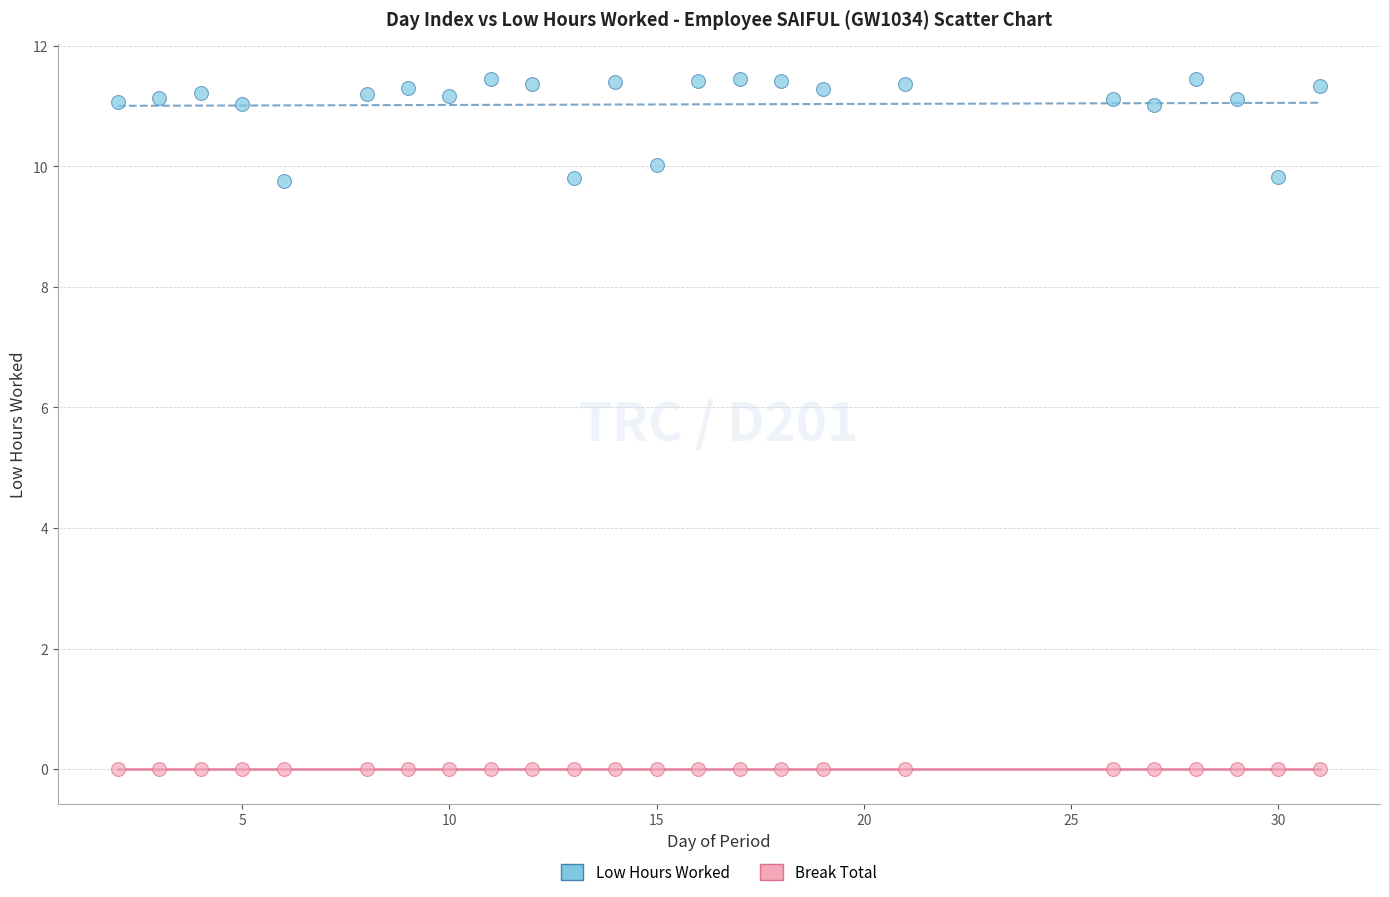

What are all the series names shown in the legend?

Low Hours Worked, Break Total